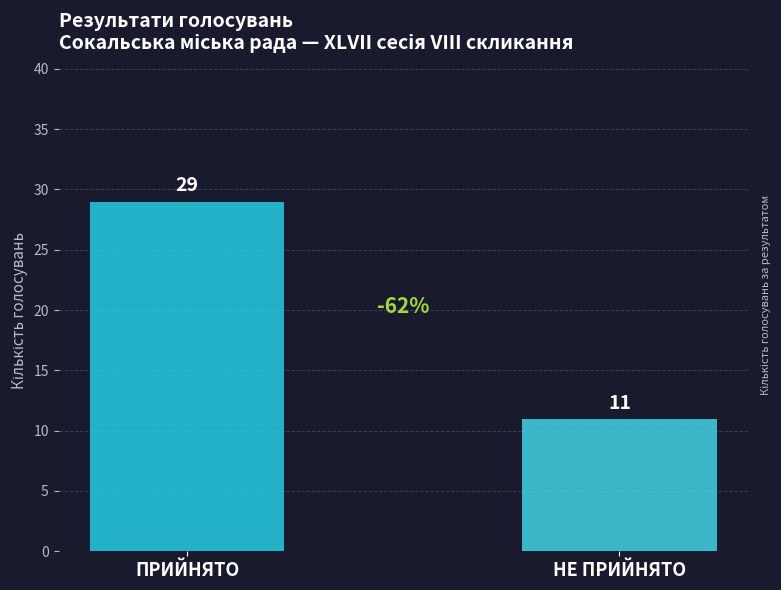

What is the sum of all values?

40